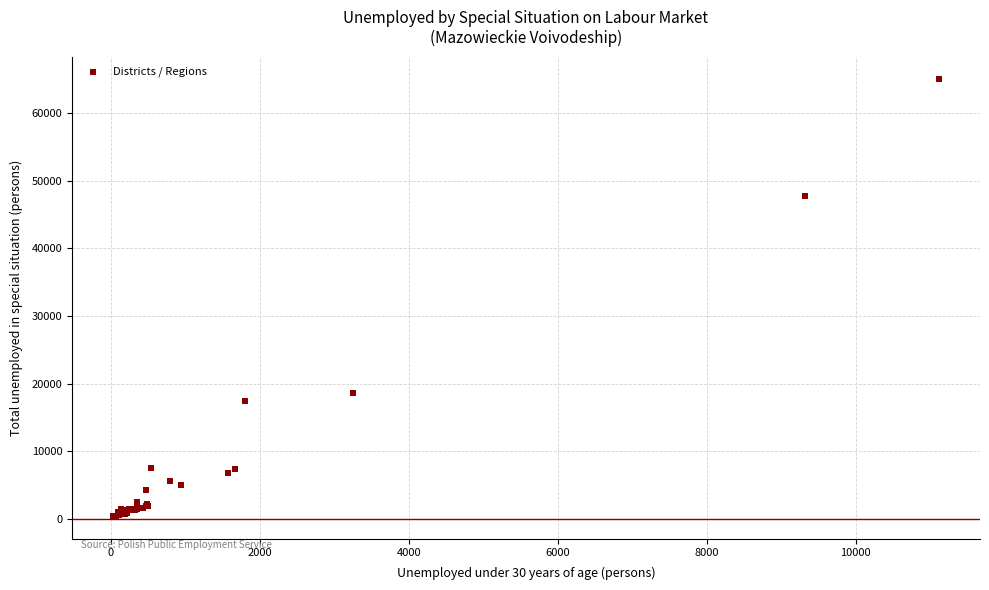

What Y value in the scatter plot is closest to 32715?

18629